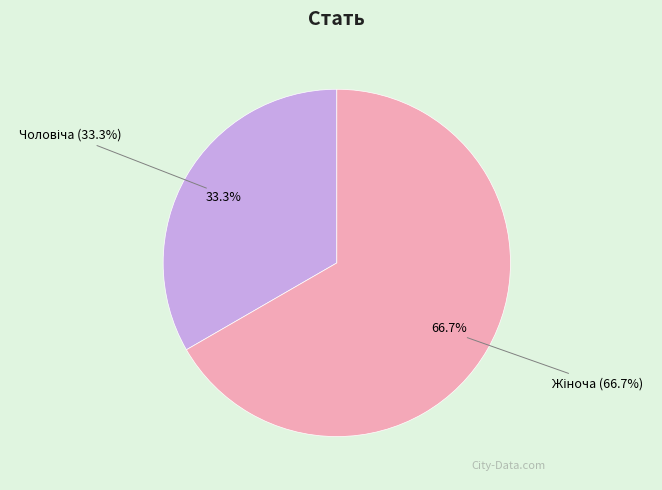

Count the number of slices in the pie.

2